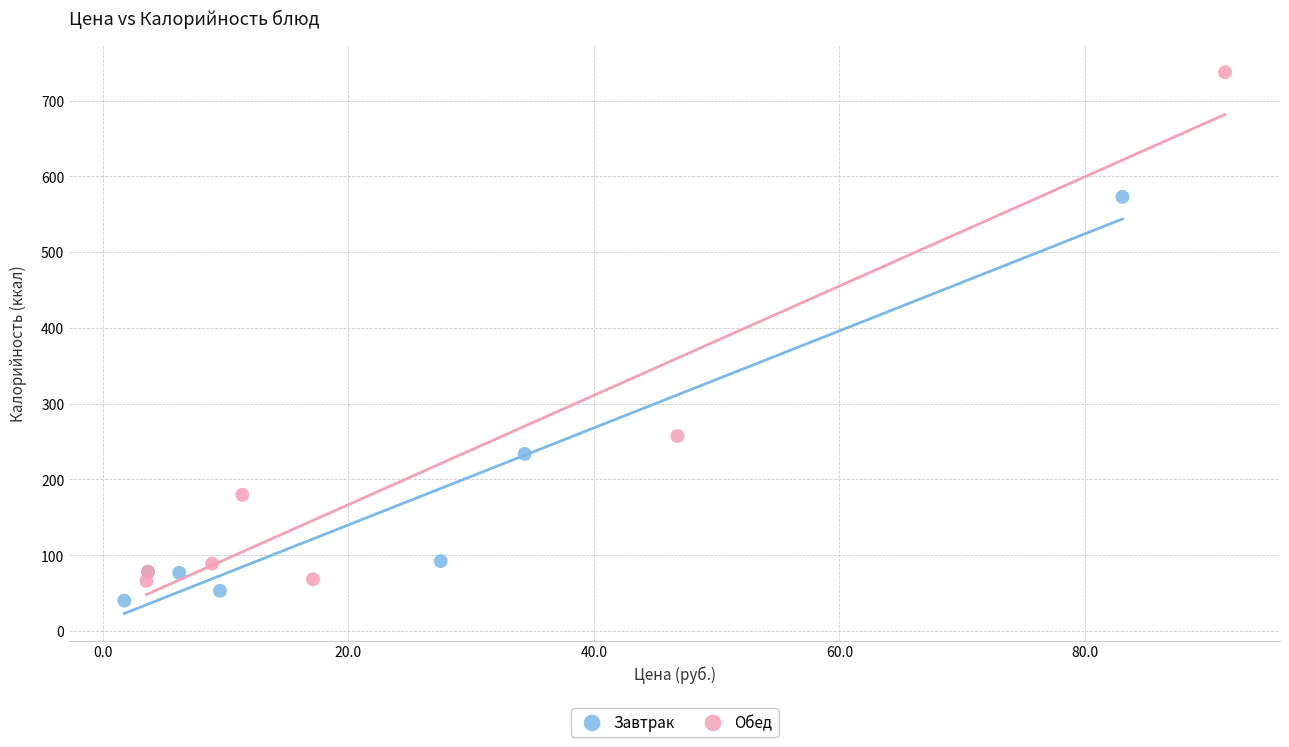

Which series contains the highest Y value?

Обед